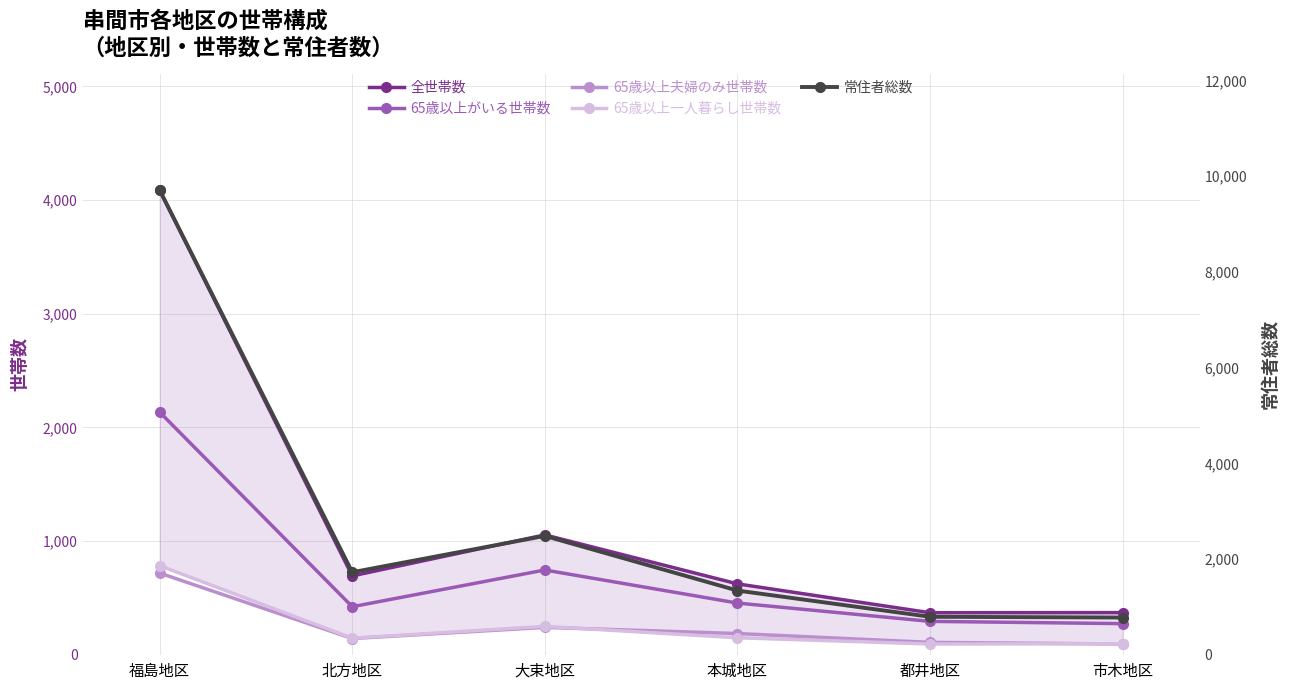

True or false: 全世帯数 has more than 2 points higher than both neighbors.

False